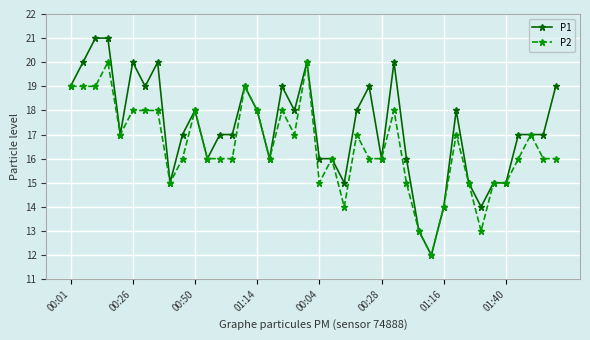

True or false: P1 has more than 1 points higher than both neighbors.

True